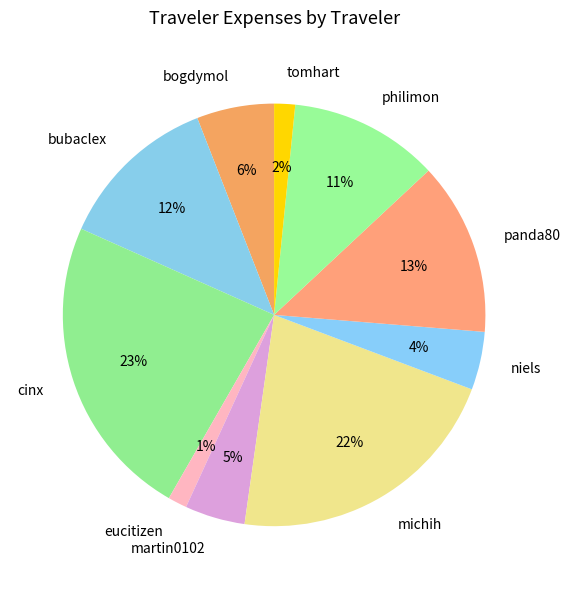

To the nearest percent, what is the combined percentage of martin0102 and panda80?

18%